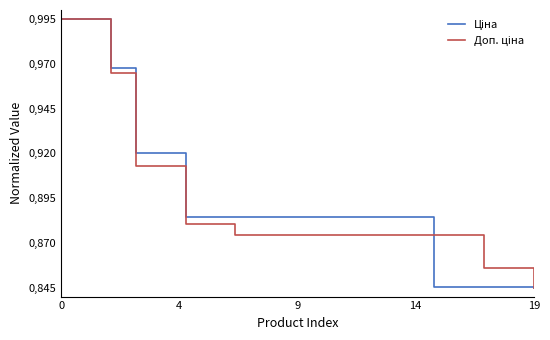

At which label does Доп. ціна reach its minimum?

19